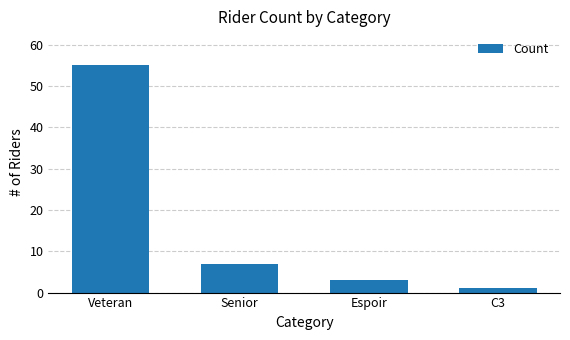

At which label is the value closest to 28?

Senior